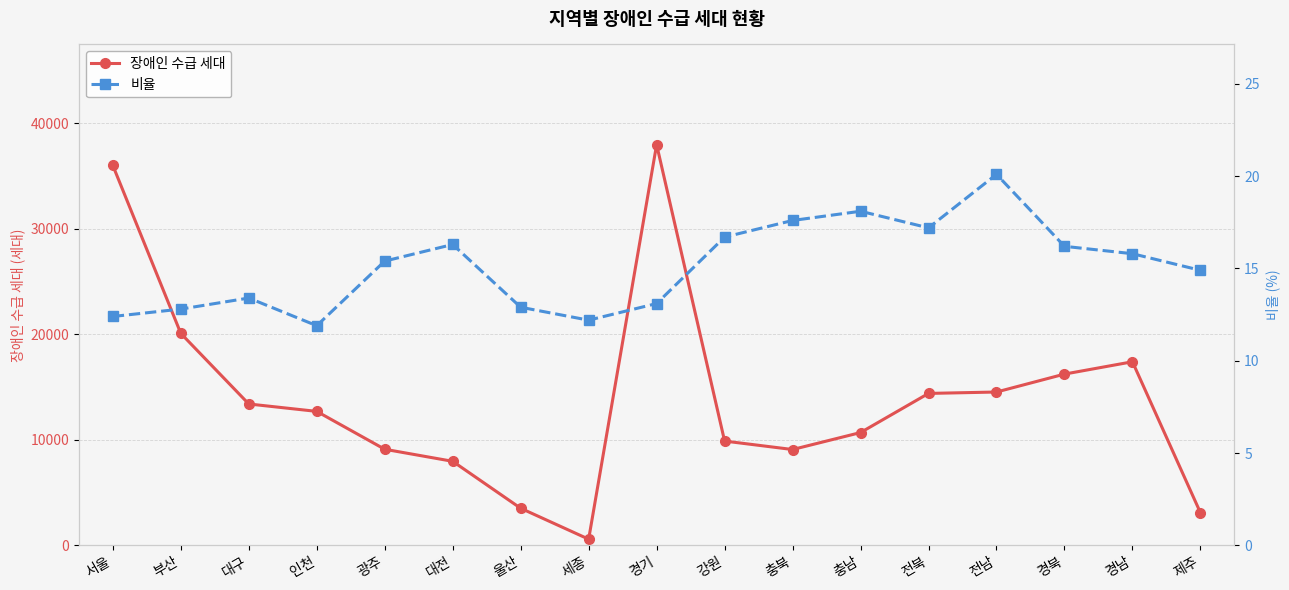

Between 인천 and 전남, which series saw the biggest shift?

장애인 수급 세대